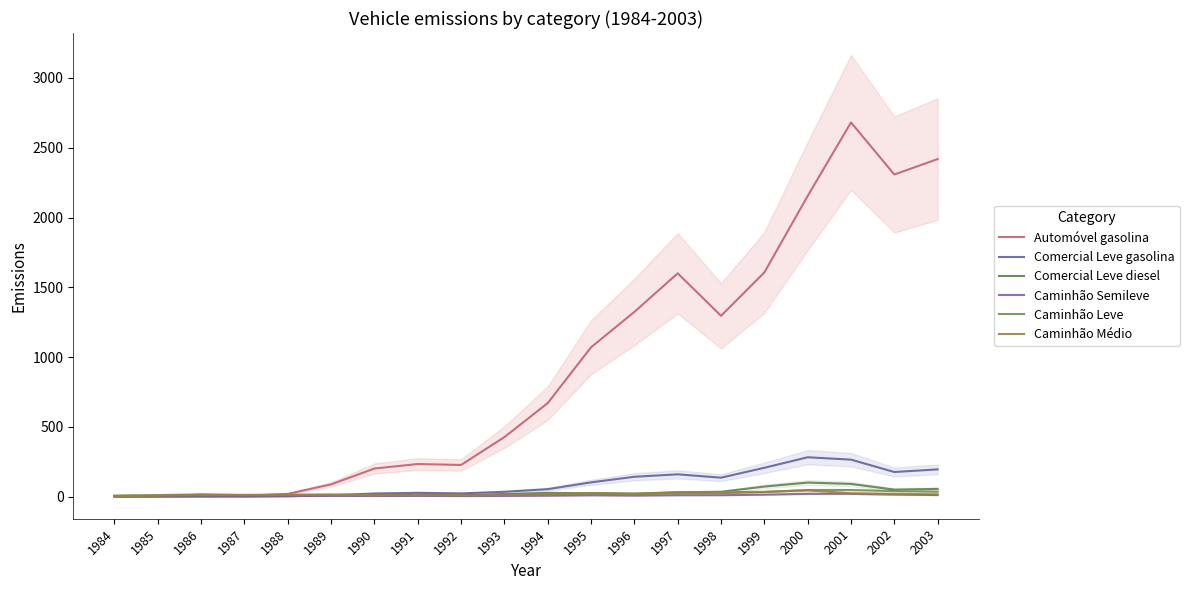

At which category does Caminhão Médio reach its first local valley?

1987